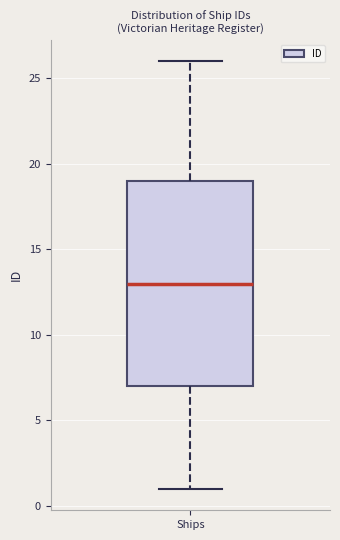

Read this box plot against the y-axis: the position of the median line, the range covered by the box, and the ends of both whiskers. The values are not printed on the chart, so give them approximately, as read against the axis.

median 13, box 7 to 19, whiskers 1 to 26